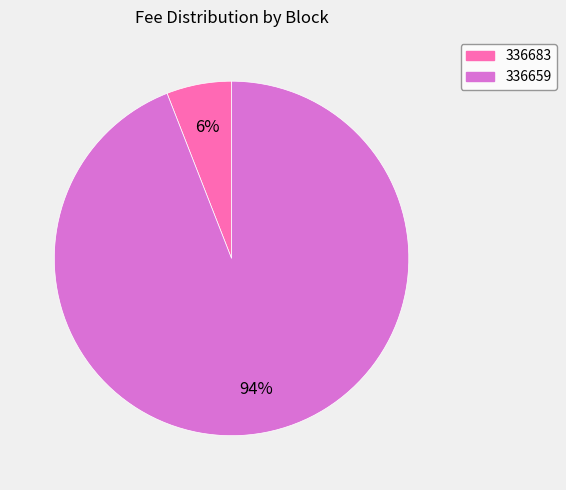

Which category has the smallest portion of the pie?

336683